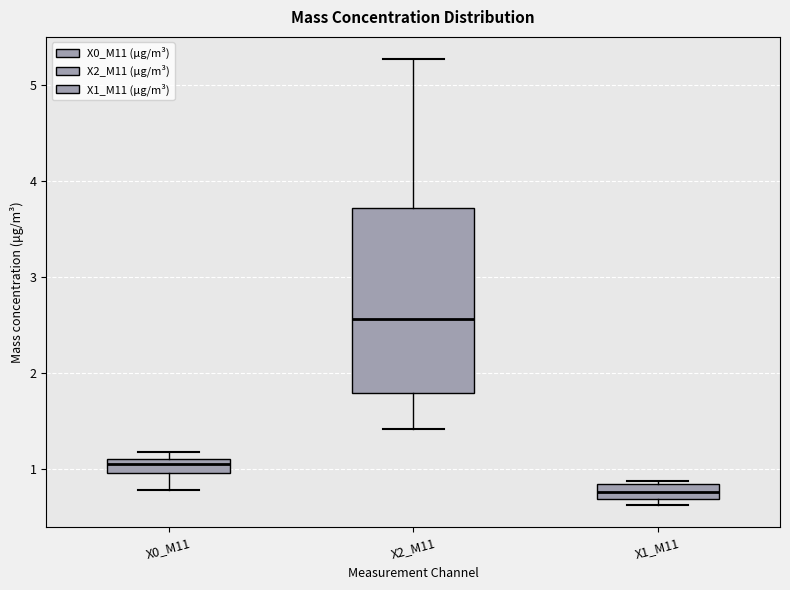

Which box has the lowest median line?

X1_M11